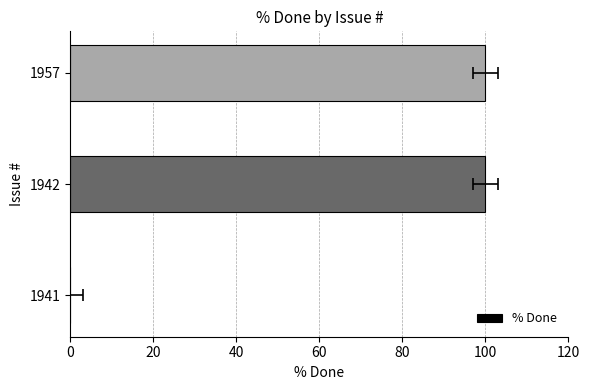

Is it true that the value at 1957 is 130?

False